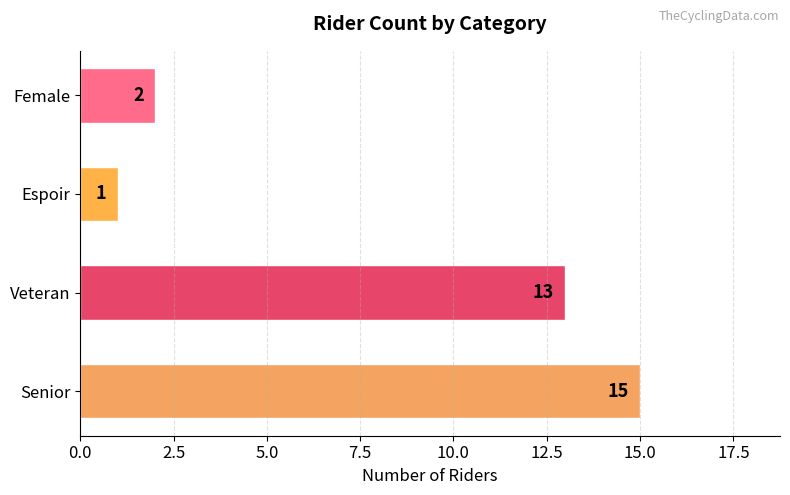

List the labels in order of value, smallest first.

Espoir, Female, Veteran, Senior